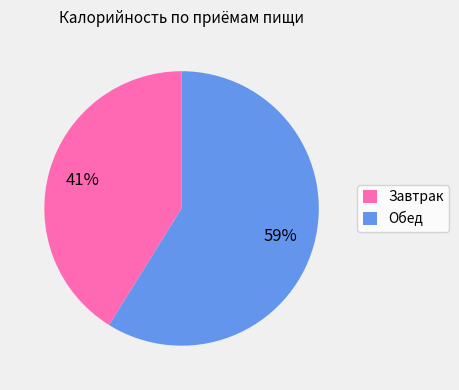

True or false: Обед accounts for 59% of the total.

True